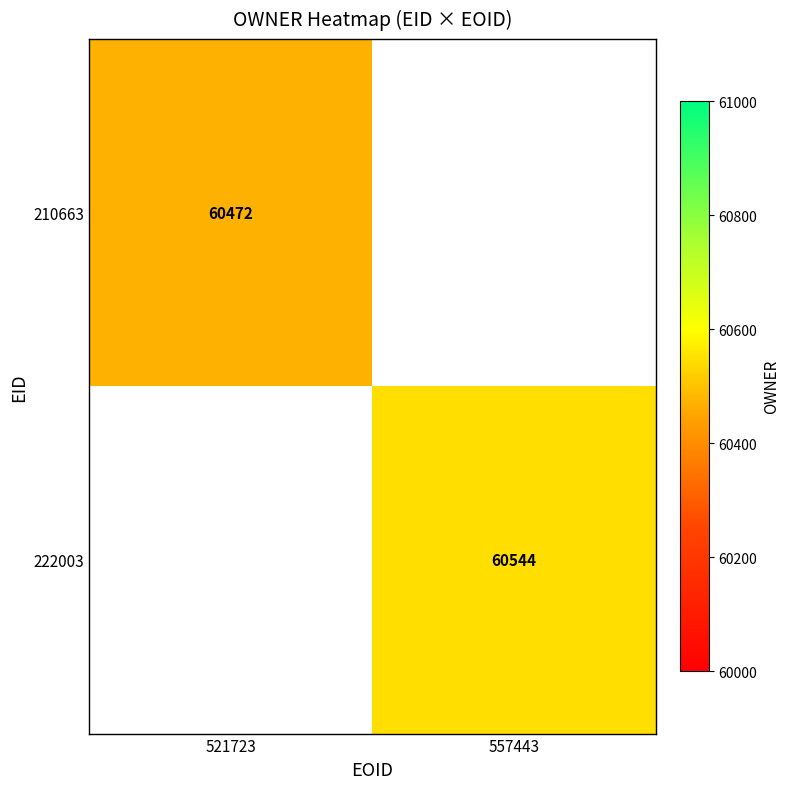

The value of 210663 at 521723 is 60472. True or false?

True